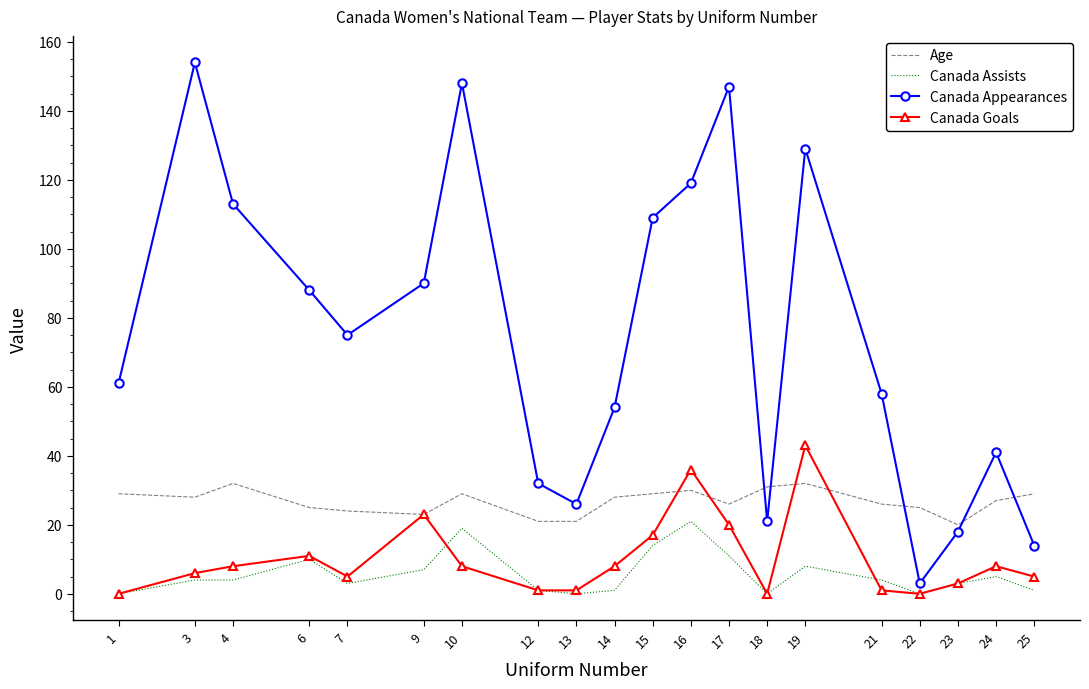

What is the difference between the Canada Assists values at 19 and 6?

2